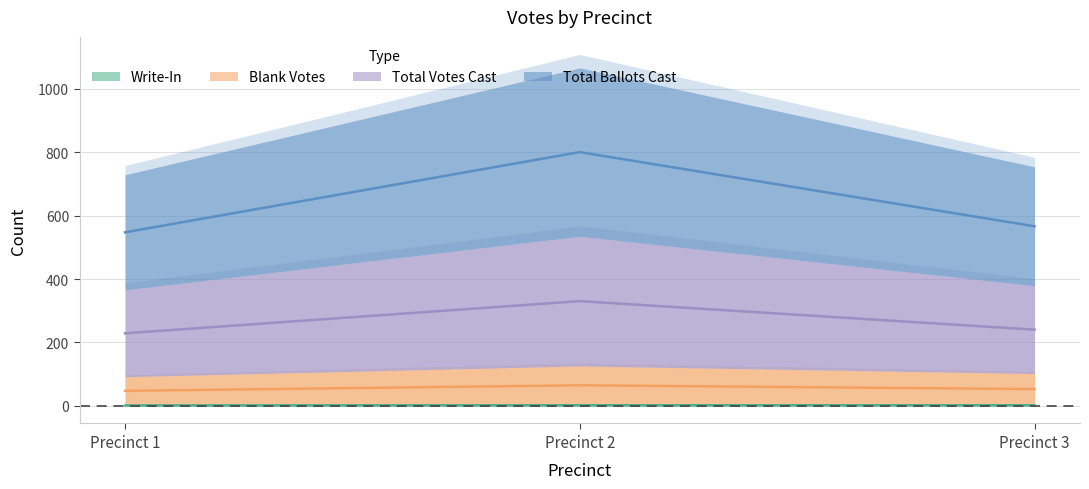

What is the spread (max minus min) of values at Precinct 3?

564.5